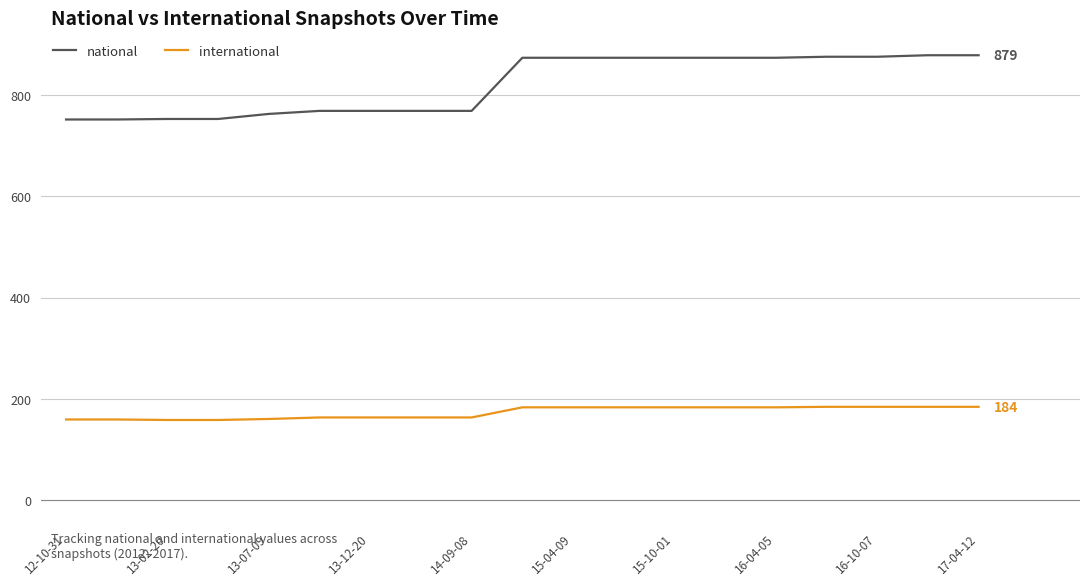

True or false: national and international cross at least once.

False